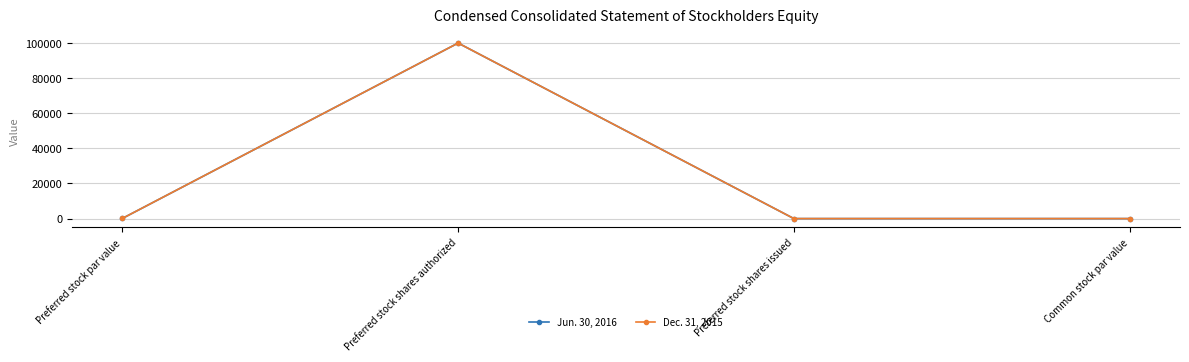

Is this an area chart (filled region under the line)?

No